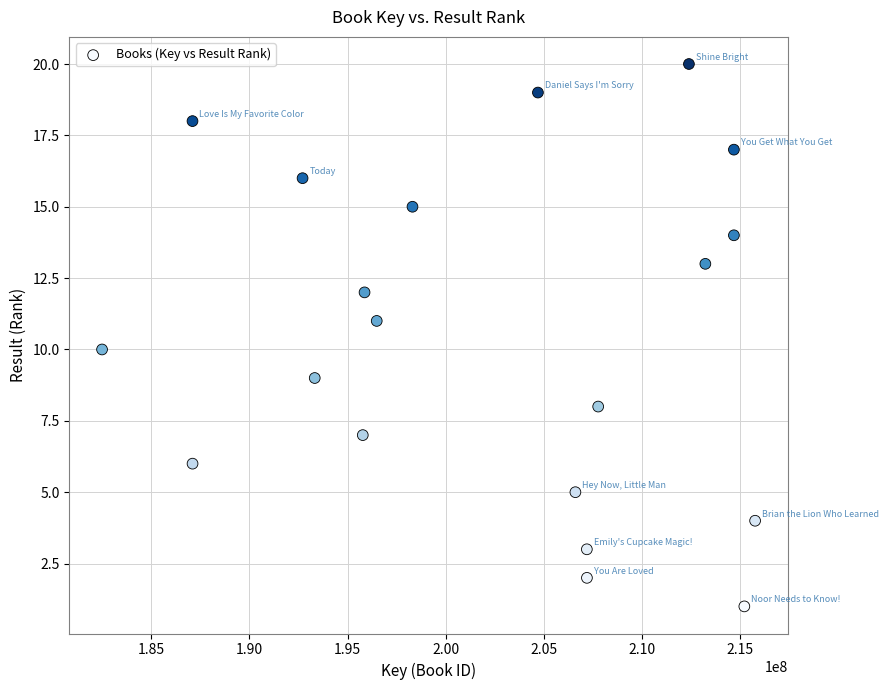

What is the range of X values (max minus min)?

33280653